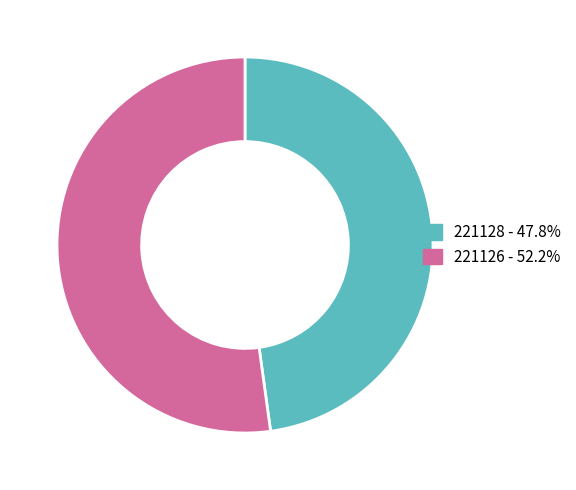

Between 221128 and 221126, which is larger?

221126